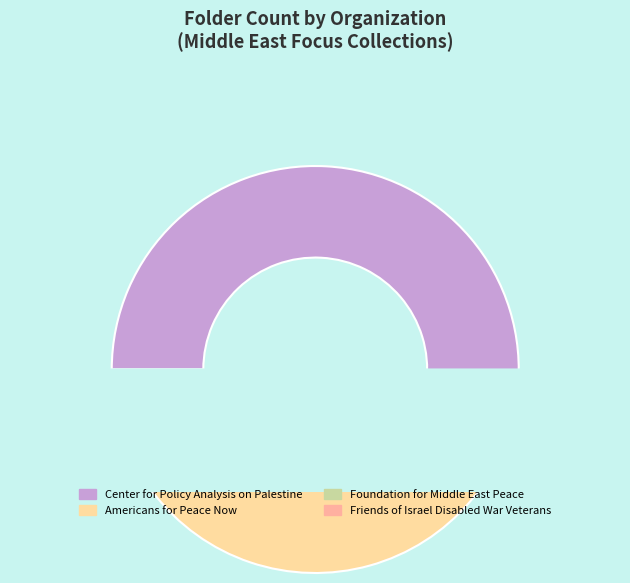

What is the ratio of the value at Center for Policy Analysis on Palestine to the value at Foundation for Middle East Peace?

8.6